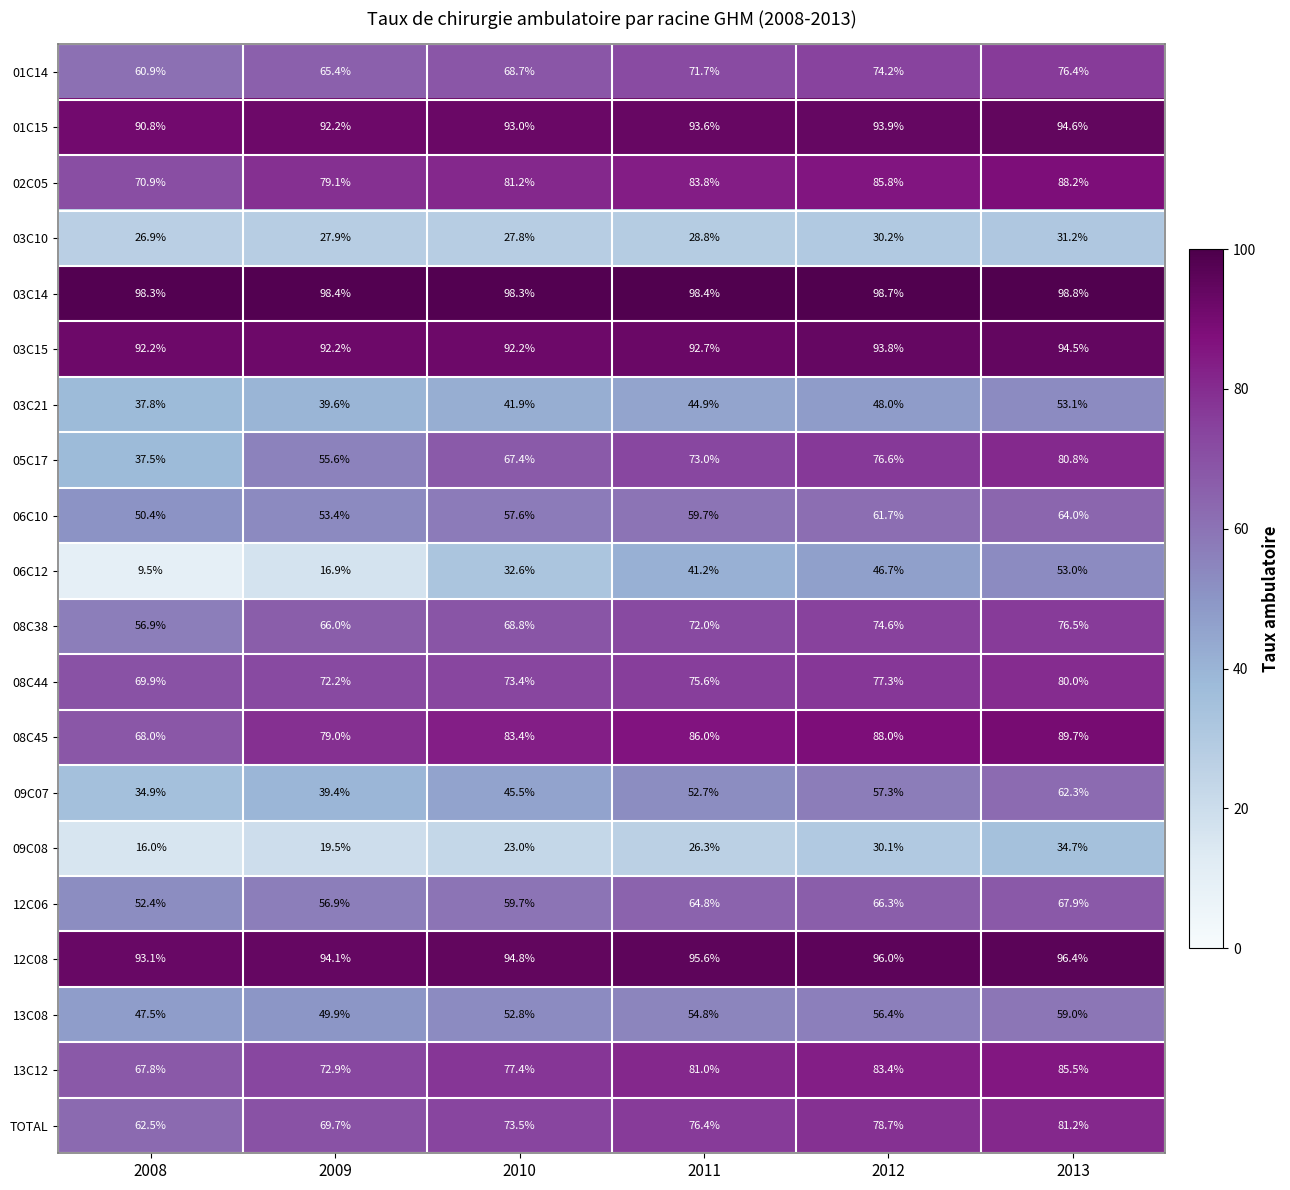

The value of 03C14 at 2013 is 50.9. True or false?

False